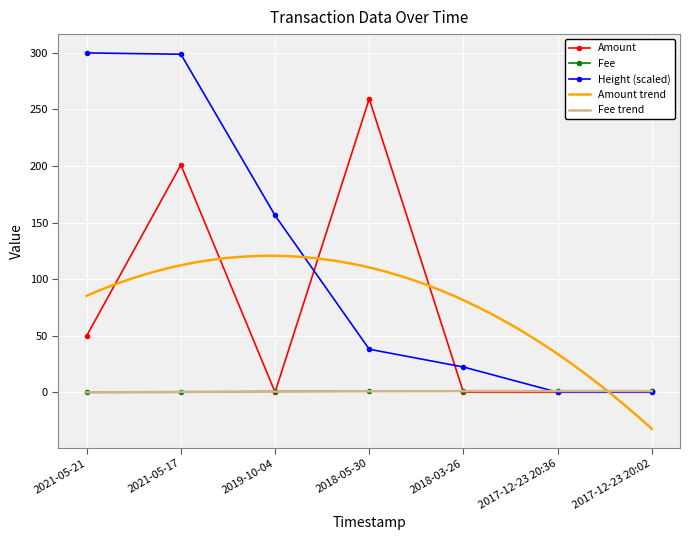

What is the sum of the Height (normalized) values at 2017-12-23 20:02 and 2018-03-26?

22.3